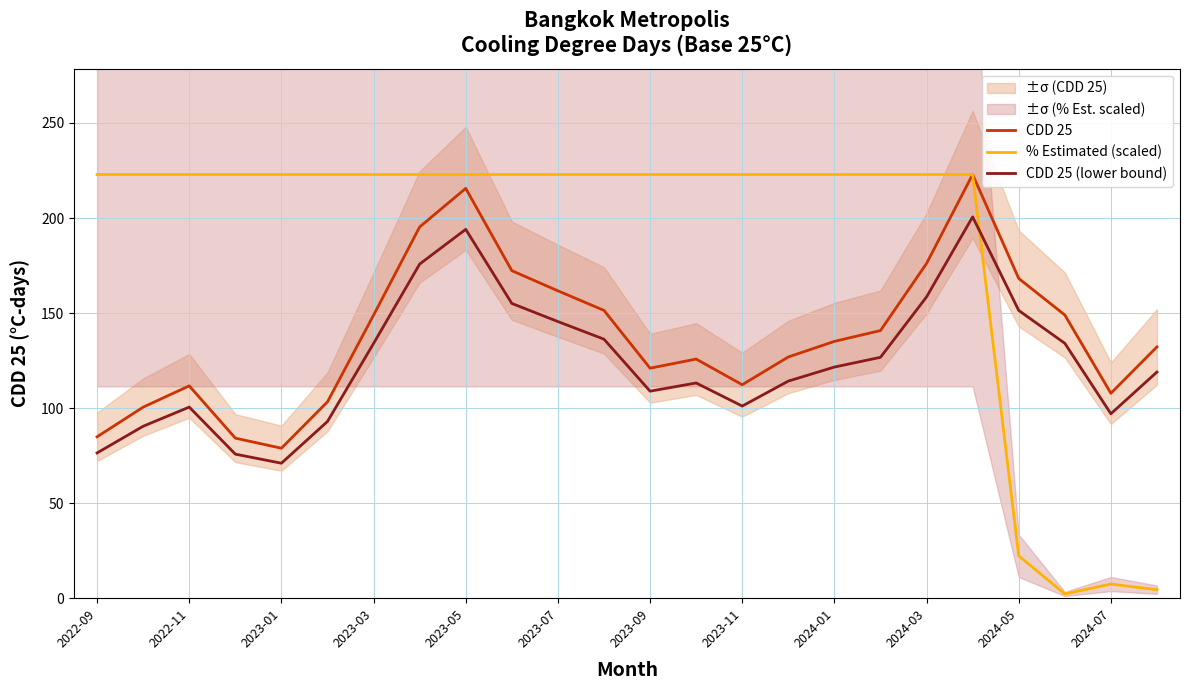

What is the highest value of the CDD 25 series?

222.9